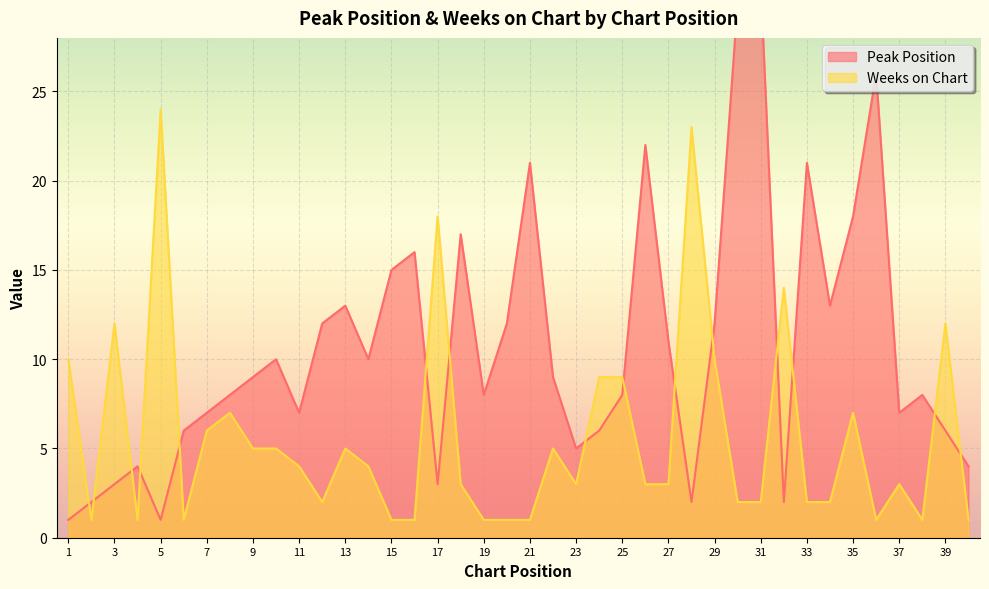

What is the difference between the Weeks on Chart values at 32 and 12?

12